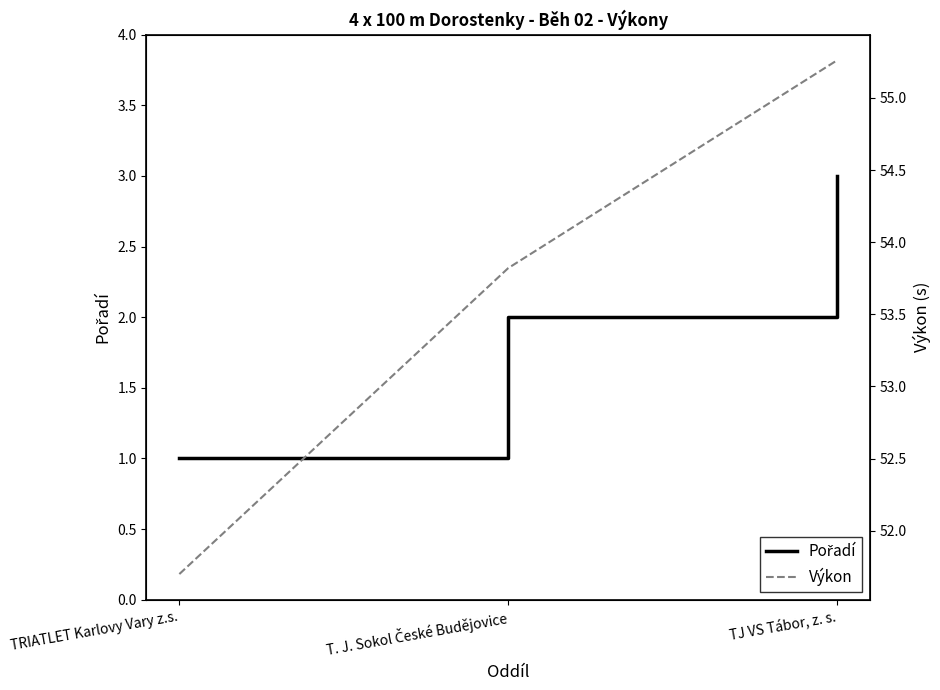

Between TRIATLET Karlovy Vary z.s. and T. J. Sokol České Budějovice, which series saw the biggest shift?

Výkon